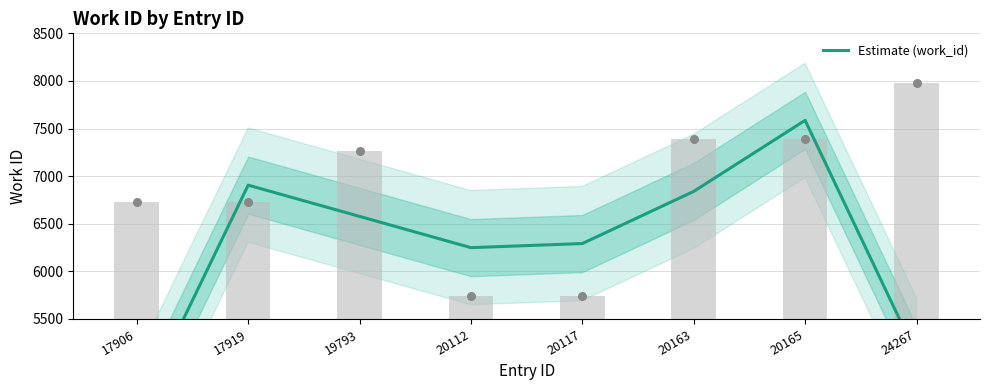

What is the change in value from 20117 to 20165?

+1294.0